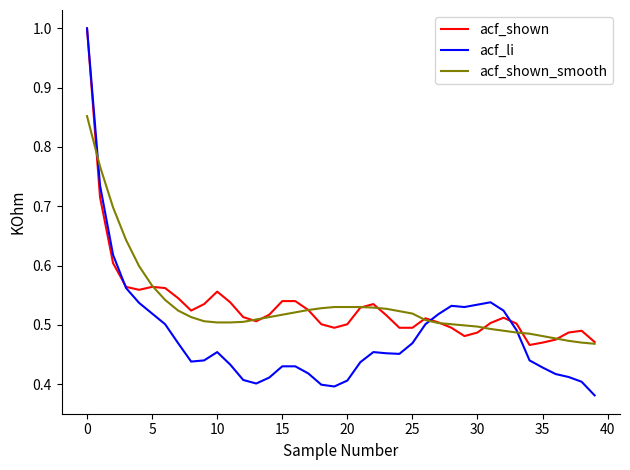

Which series has the largest range (max minus min)?

acf_li